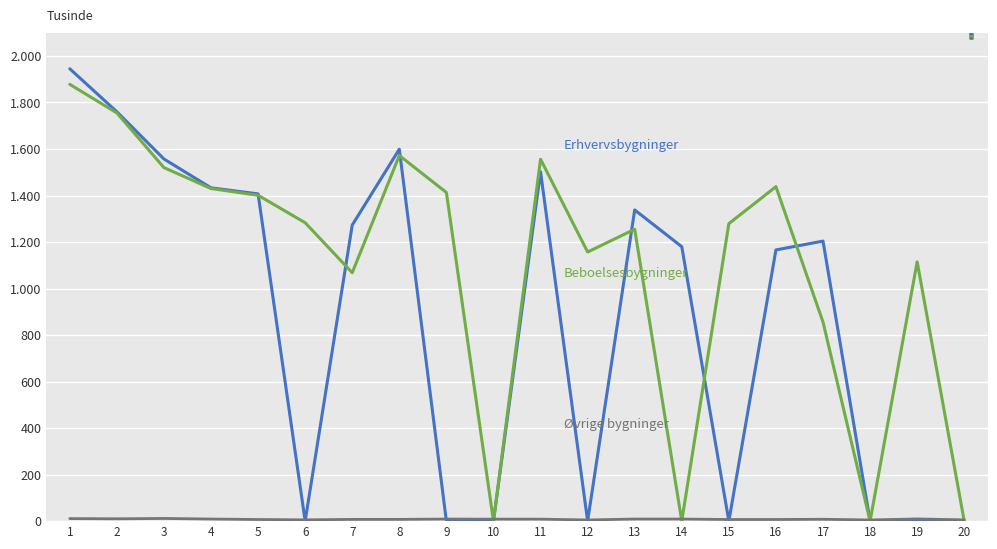

Is this an area chart (filled region under the line)?

No